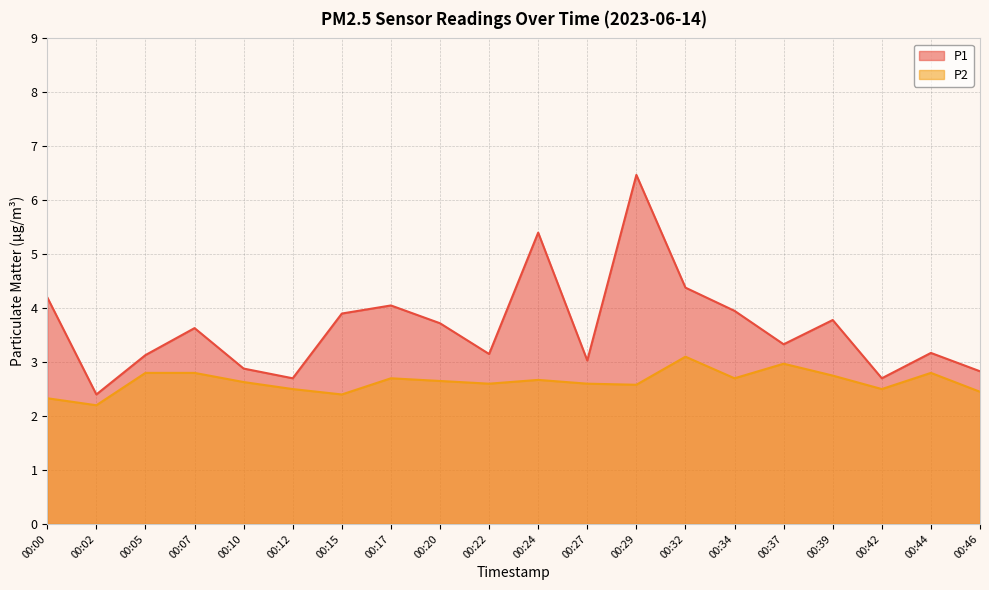

Rank the series by their maximum value, from highest to lowest.

P1, P2